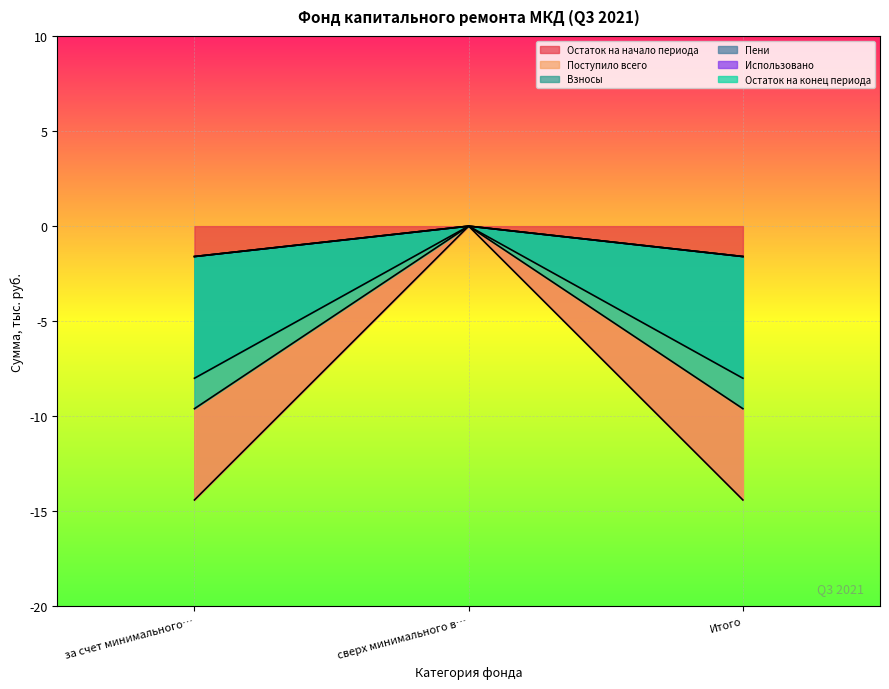

Count the number of categories in the chart.

3